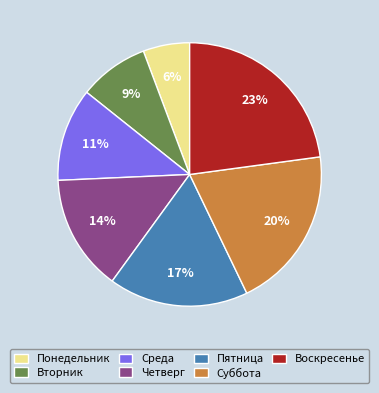

Does Среда represent more than half of the total?

No